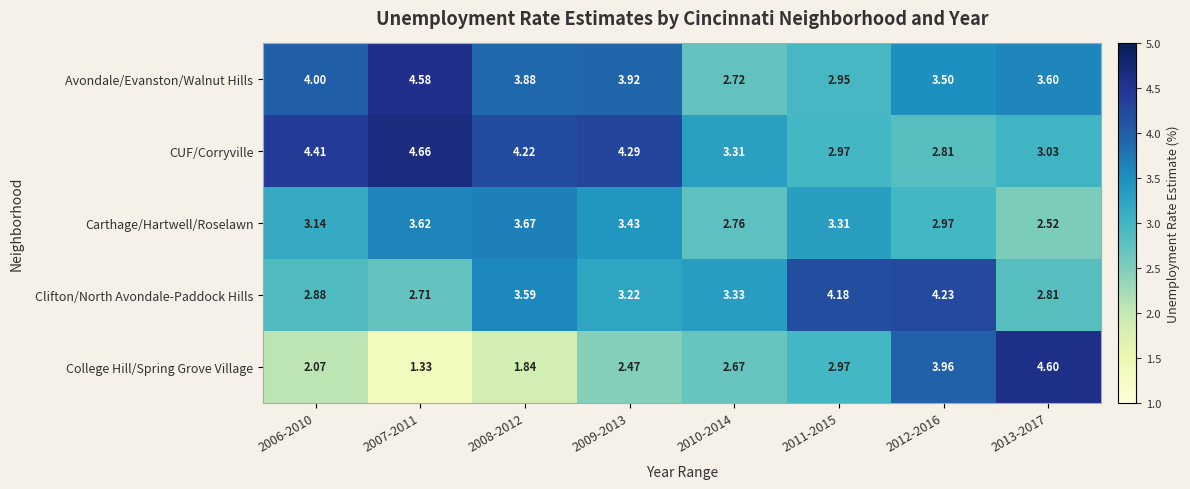

Which series changed the most between 2007-2011 and 2009-2013?

College Hill/Spring Grove Village